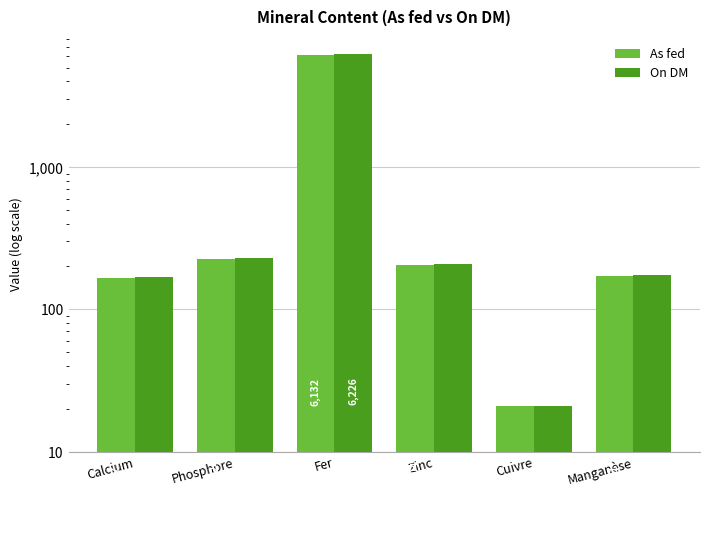

What is the label of the 3rd bar from the right?

Zinc